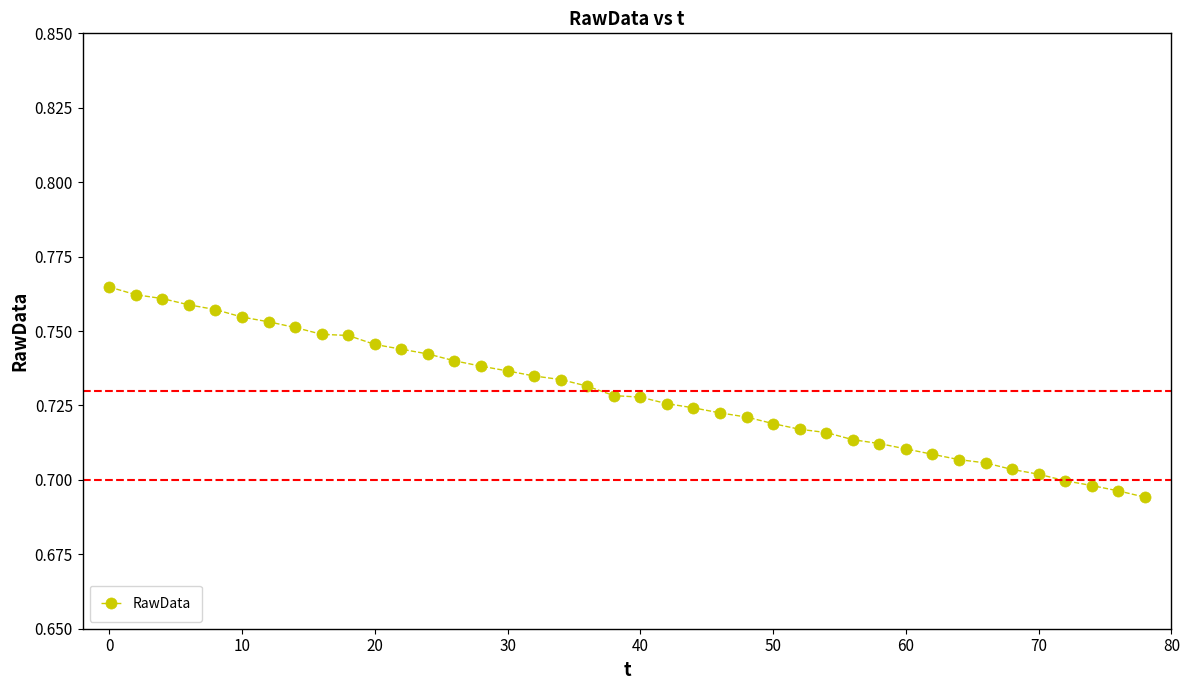

How many values are between 0 and 1?

40